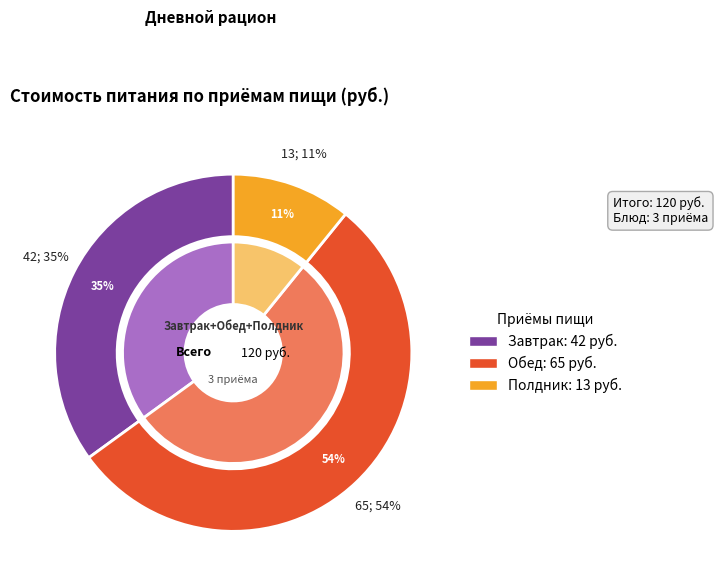

To the nearest percent, what is the difference between the largest and smallest slice percentages?

43%